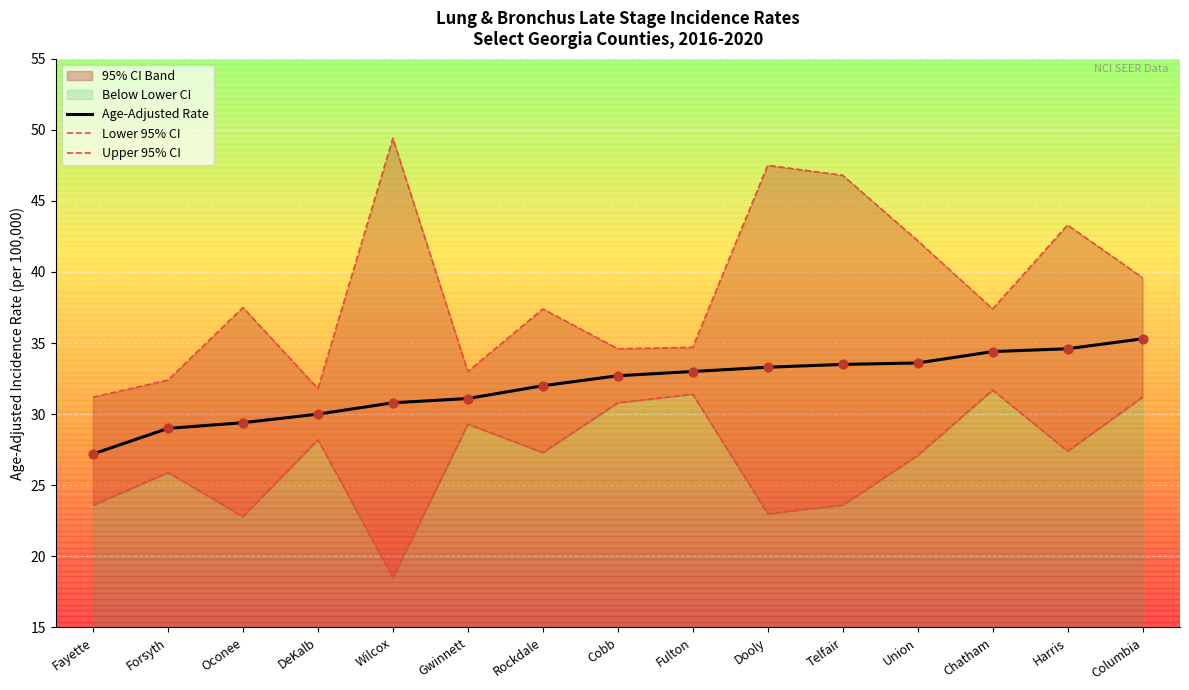

Which series reaches the maximum Y coordinate?

Upper 95% CI